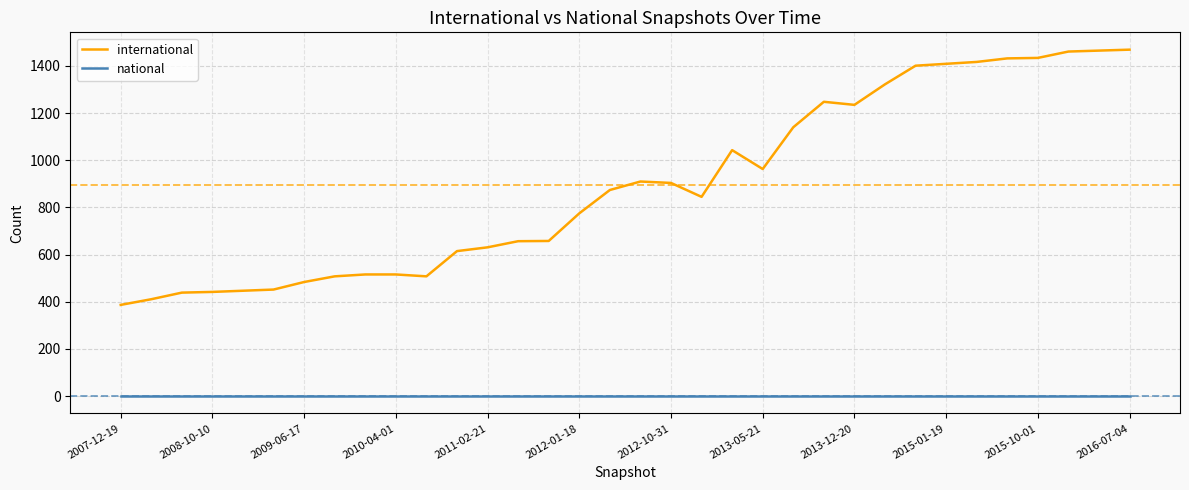

How many lines are shown in the chart?

2